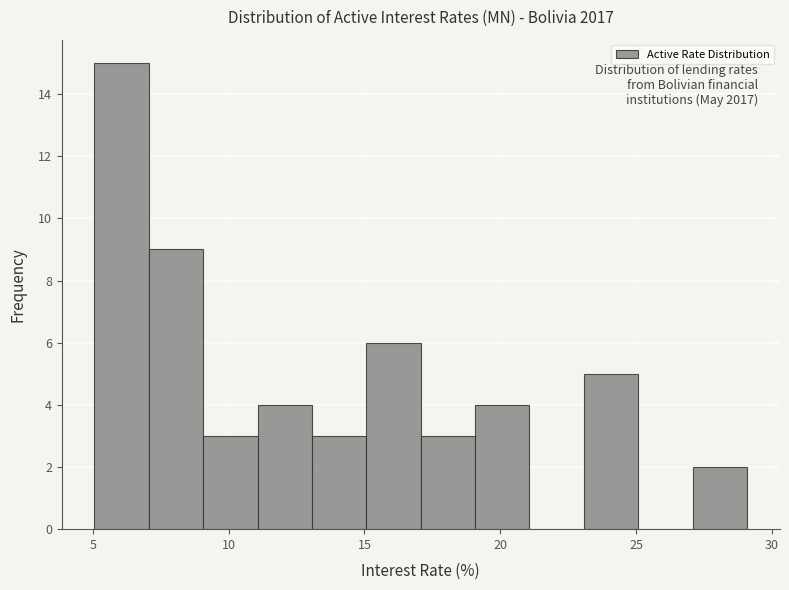

Over which range of the x-axis is the bar tallest?

5 to 7